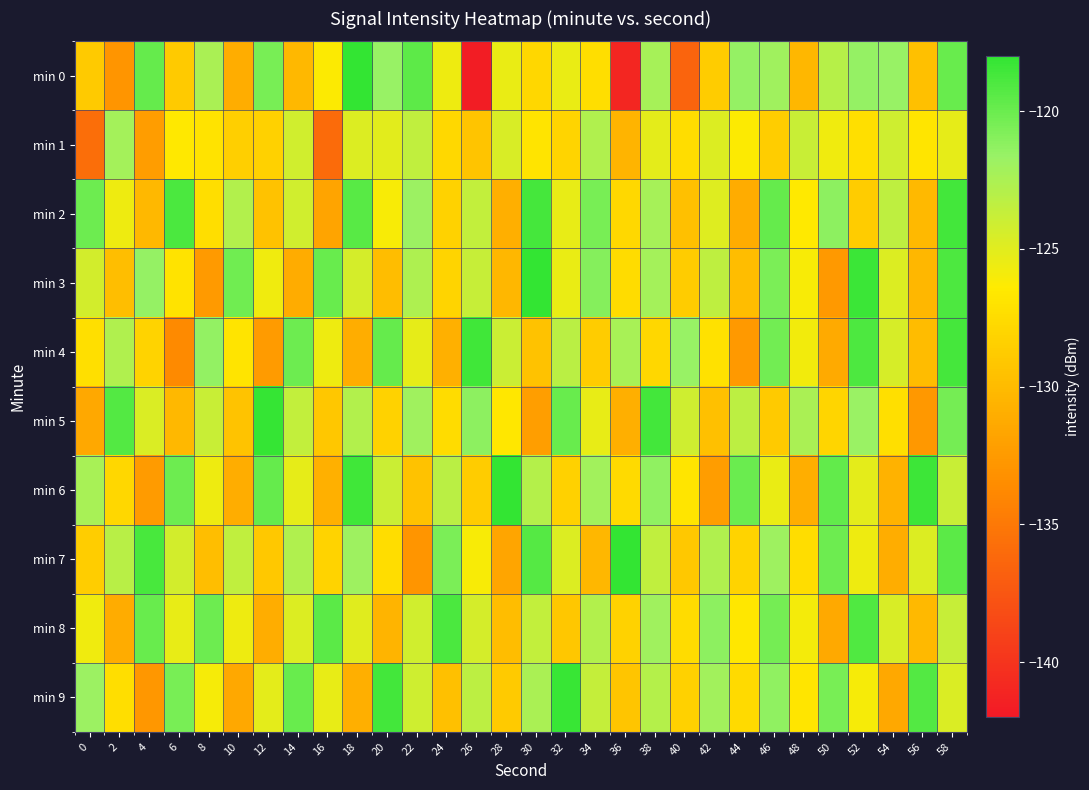

Reading right to left, what are all the values shown in this chart?

min 0: 58=-119.9	56=-129.6	54=-121.6	52=-121.5	50=-123.0	48=-130.4	46=-122.0	44=-121.5	42=-128.8	40=-136.5	38=-122.3	36=-141.0	34=-127.3	32=-125.5	30=-127.9	28=-125.4	26=-141.7	24=-125.6	22=-119.5	20=-121.6	18=-118.0	16=-126.3	14=-130.2	12=-120.4	10=-131.0	8=-122.5	6=-128.8	4=-119.8	2=-132.8	0=-128.9
min 1: 58=-125.3	56=-126.8	54=-124.1	52=-127.2	50=-125.7	48=-123.9	46=-128.6	44=-126.3	42=-124.8	40=-127.4	38=-125.2	36=-130.5	34=-122.7	32=-128.1	30=-126.9	28=-124.6	26=-129.3	24=-127.8	22=-123.5	20=-125.1	18=-124.8	16=-136.0	14=-124.2	12=-128.4	10=-128.5	8=-127.0	6=-126.5	4=-132.3	2=-122.2	0=-135.8
min 2: 58=-118.6	56=-130.1	54=-123.4	52=-128.7	50=-121.2	48=-126.5	46=-119.8	44=-131.2	42=-124.9	40=-129.6	38=-122.3	36=-127.8	34=-120.5	32=-125.4	30=-118.7	28=-130.9	26=-123.6	24=-128.3	22=-121.8	20=-126.1	18=-119.4	16=-131.7	14=-124.2	12=-129.5	10=-122.8	8=-127.3	6=-118.9	4=-130.2	2=-125.6	0=-120.1
min 3: 58=-119.0	56=-130.3	54=-124.8	52=-118.3	50=-132.6	48=-126.1	46=-120.6	44=-129.9	42=-123.4	40=-128.7	38=-122.2	36=-127.5	34=-121.0	32=-125.5	30=-118.0	28=-130.3	26=-123.8	24=-128.1	22=-122.6	20=-129.9	18=-124.4	16=-119.9	14=-131.2	12=-125.7	10=-120.2	8=-132.5	6=-127.0	4=-121.5	2=-129.8	0=-124.3
min 4: 58=-118.7	56=-130.0	54=-124.5	52=-119.0	50=-131.3	48=-125.8	46=-120.3	44=-132.6	42=-127.1	40=-121.6	38=-127.9	36=-122.4	34=-128.7	32=-123.2	30=-129.5	28=-124.0	26=-118.5	24=-130.8	22=-125.3	20=-119.8	18=-131.1	16=-125.6	14=-120.1	12=-132.4	10=-126.9	8=-121.4	6=-133.7	4=-128.2	2=-122.7	0=-127.2
min 5: 58=-120.4	56=-132.7	54=-127.2	52=-121.7	50=-128.0	48=-122.5	46=-128.8	44=-123.3	42=-129.6	40=-124.1	38=-118.6	36=-130.9	34=-125.4	32=-119.9	30=-132.2	28=-126.7	26=-121.2	24=-127.5	22=-122.0	20=-128.3	18=-122.8	16=-129.1	14=-123.6	12=-118.1	10=-129.4	8=-123.9	6=-130.2	4=-124.7	2=-119.2	0=-131.5
min 6: 58=-123.9	56=-118.4	54=-130.7	52=-125.2	50=-119.7	48=-131.0	46=-125.5	44=-120.0	42=-132.3	40=-126.8	38=-121.3	36=-127.6	34=-122.1	32=-128.4	30=-122.9	28=-117.4	26=-128.7	24=-123.2	22=-129.5	20=-124.0	18=-118.5	16=-130.8	14=-125.3	12=-119.8	10=-131.1	8=-125.6	6=-120.1	4=-132.4	2=-127.9	0=-122.4
min 7: 58=-119.5	56=-124.8	54=-131.1	52=-125.6	50=-120.1	48=-127.4	46=-121.9	44=-128.2	42=-122.7	40=-129.0	38=-123.5	36=-118.0	34=-130.3	32=-124.8	30=-119.3	28=-131.6	26=-126.1	24=-120.6	22=-132.9	20=-127.4	18=-121.9	16=-128.2	14=-122.7	12=-129.0	10=-123.5	8=-129.8	6=-124.3	4=-118.8	2=-123.1	0=-128.6
min 8: 58=-123.8	56=-130.1	54=-124.6	52=-119.1	50=-131.4	48=-125.9	46=-120.4	44=-126.7	42=-121.2	40=-127.5	38=-122.0	36=-128.3	34=-122.8	32=-129.1	30=-123.6	28=-129.9	26=-124.4	24=-118.9	22=-124.2	20=-130.5	18=-125.0	16=-119.5	14=-124.8	12=-131.1	10=-125.6	8=-120.1	6=-125.4	4=-119.9	2=-131.2	0=-125.7
min 9: 58=-124.7	56=-119.2	54=-131.5	52=-126.0	50=-120.5	48=-126.8	46=-121.3	44=-127.6	42=-122.1	40=-128.4	38=-122.9	36=-129.2	34=-123.7	32=-118.2	30=-122.5	28=-128.8	26=-123.3	24=-129.6	22=-124.1	20=-118.6	18=-130.9	16=-125.4	14=-119.9	12=-125.2	10=-131.5	8=-126.0	6=-120.5	4=-132.8	2=-127.3	0=-121.8